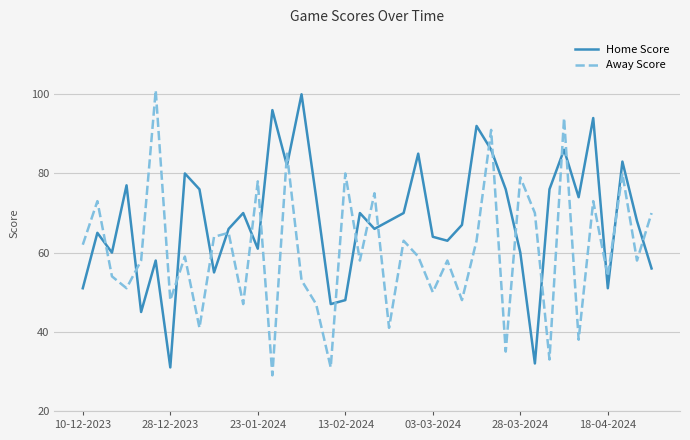

True or false: Away Score and Home Score cross at least once.

True